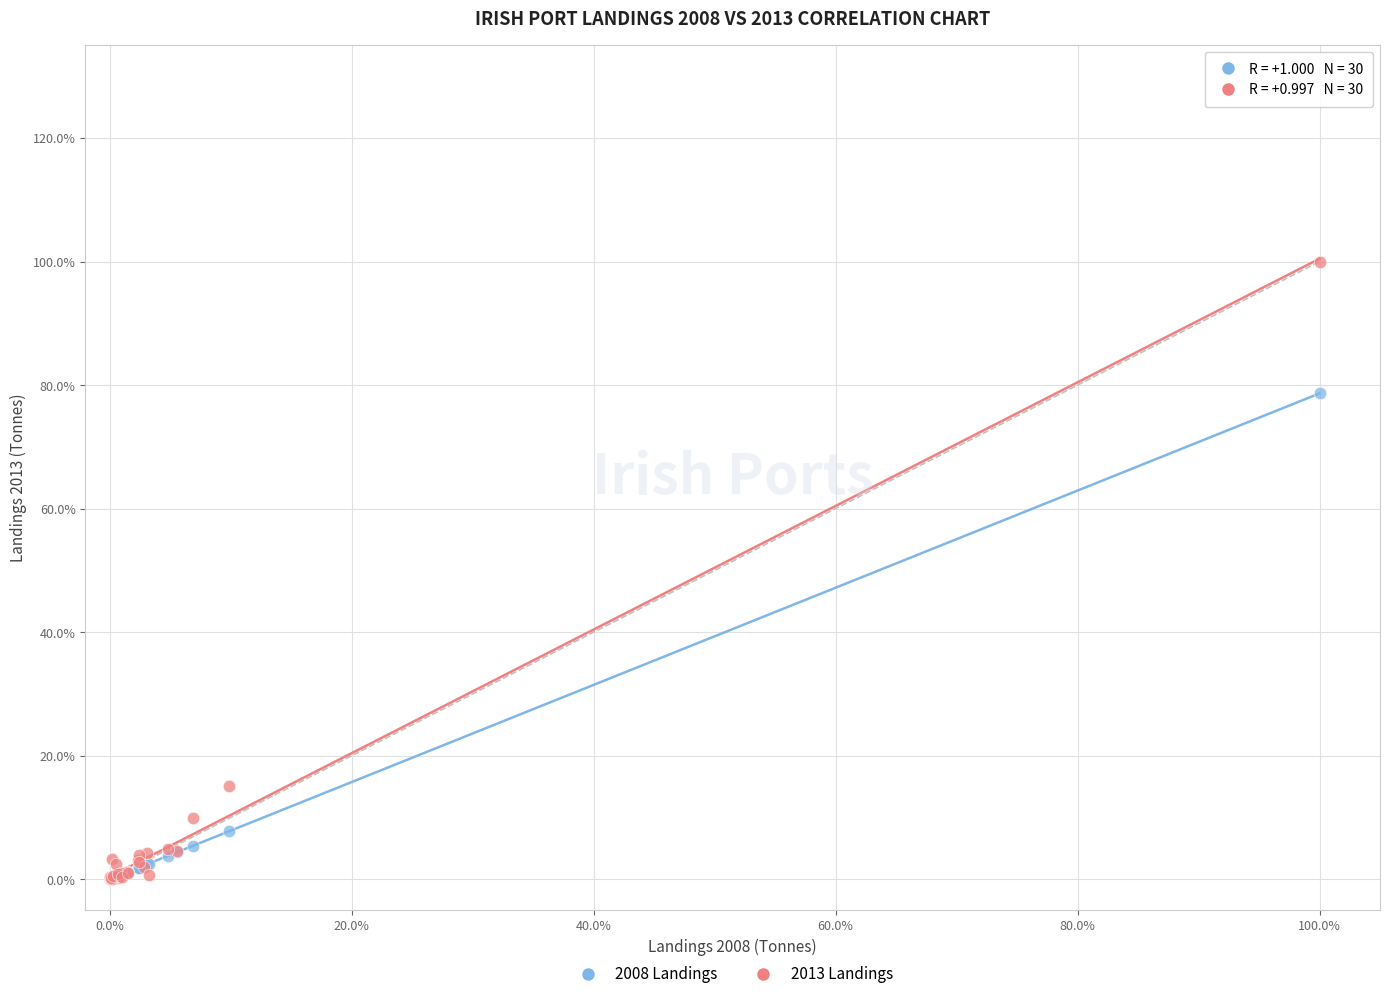

Which series contains the highest Y value?

2013 Landings